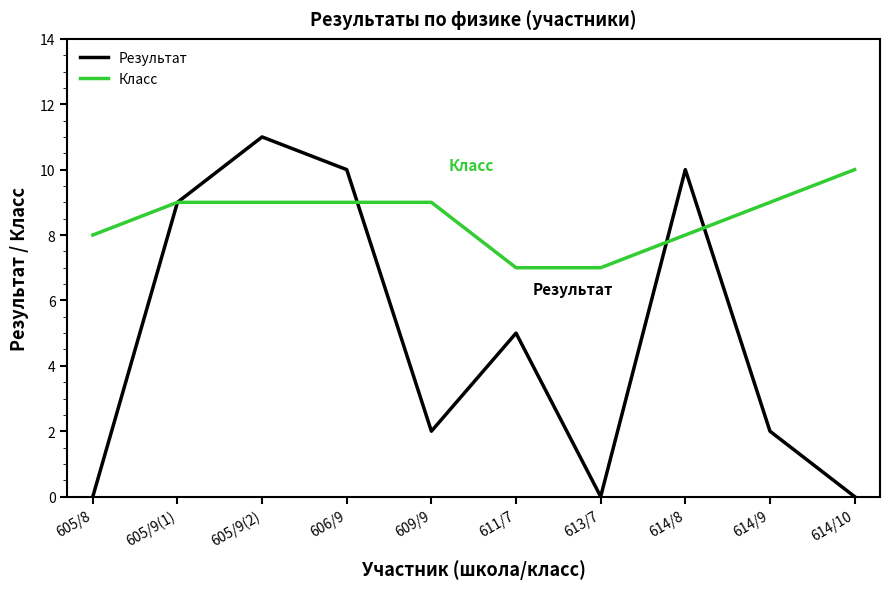

What is the difference between the highest and lowest values at 614/8?

2